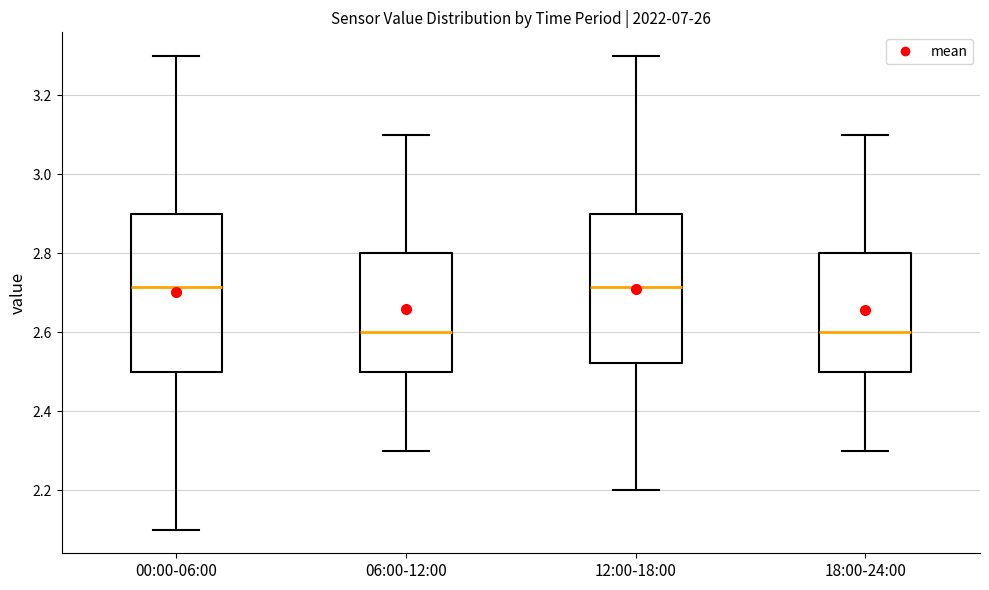

Comparing the boxes themselves (not the whiskers), which one is the tallest?

00:00-06:00